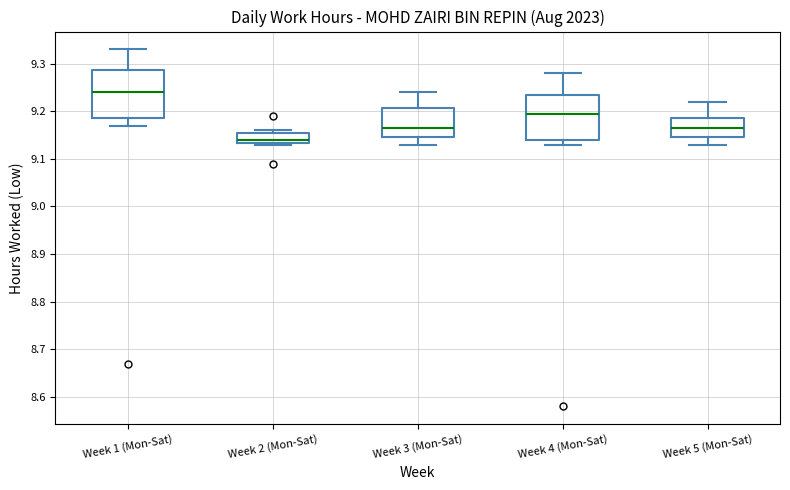

Which box has the lowest median line?

Week 2 (Mon-Sat)